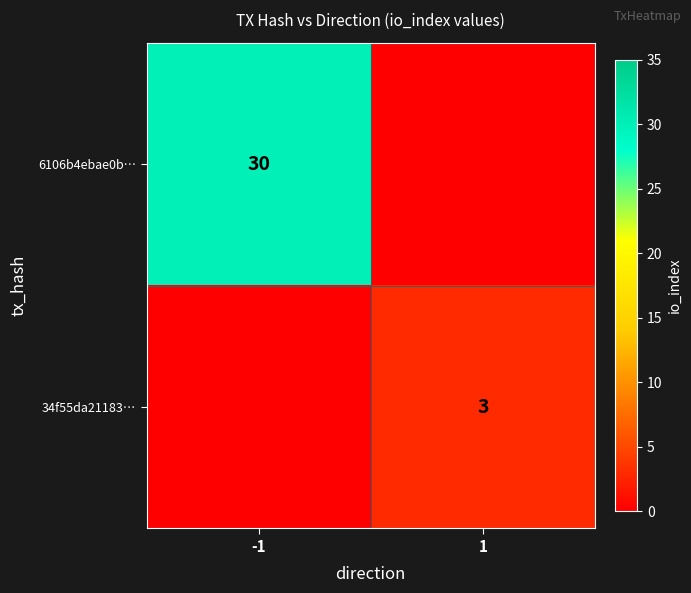

Is the value of 6106b4ebae0b… at -1 greater than the value of 34f55da21183… at 1?

Yes